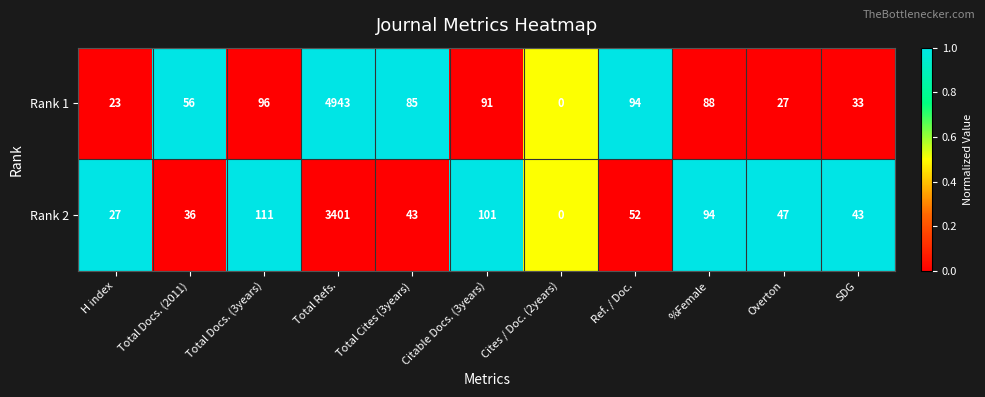

What is the average value of the Rank 2 series?

360